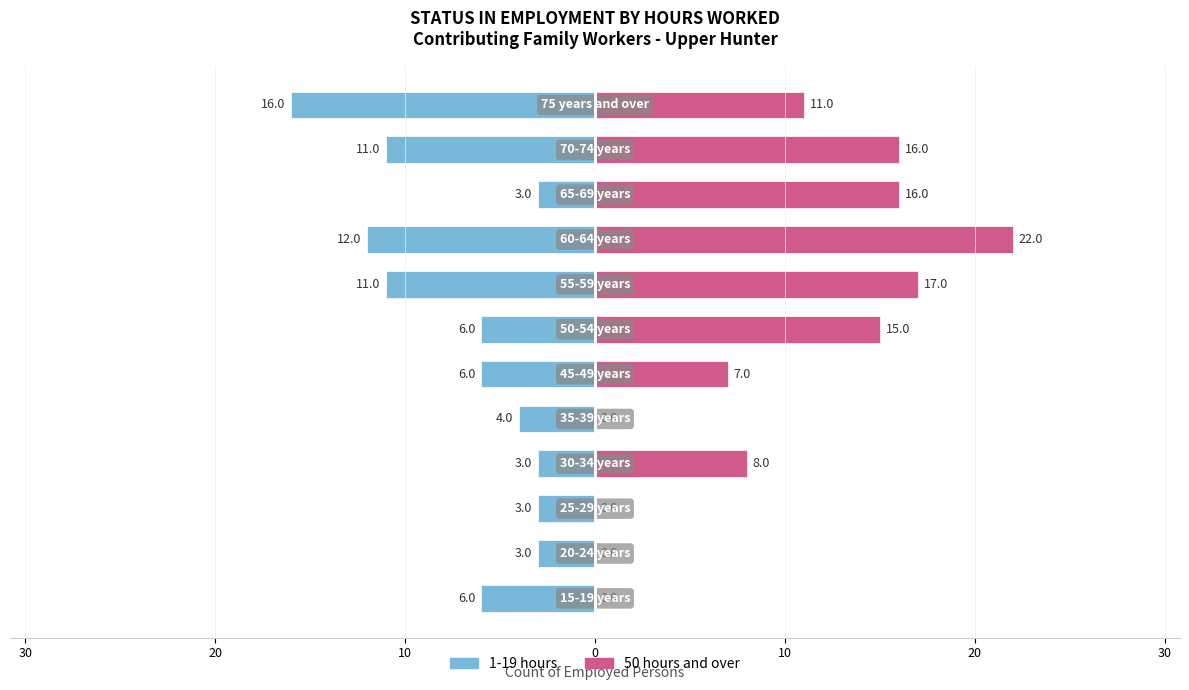

Reading left to right, list all the values displayed in this chart.

1-19 hours: -6	-3	-3	-3	-4	-6	-6	-11	-12	-3	-11	-16
50 hours and over: 0	0	0	8	0	7	15	17	22	16	16	11